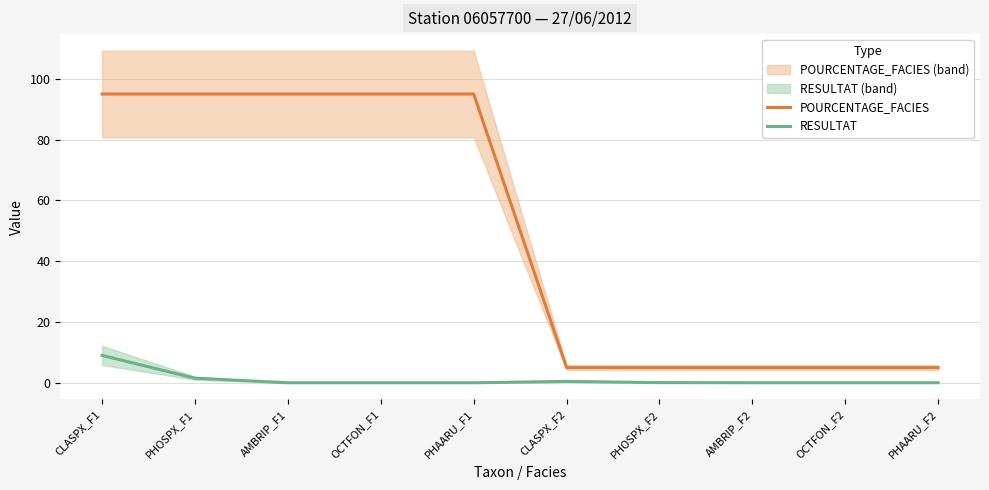

Is the value of POURCENTAGE_FACIES at OCTFON_F2 greater than the value of RESULTAT at CLASPX_F2?

Yes